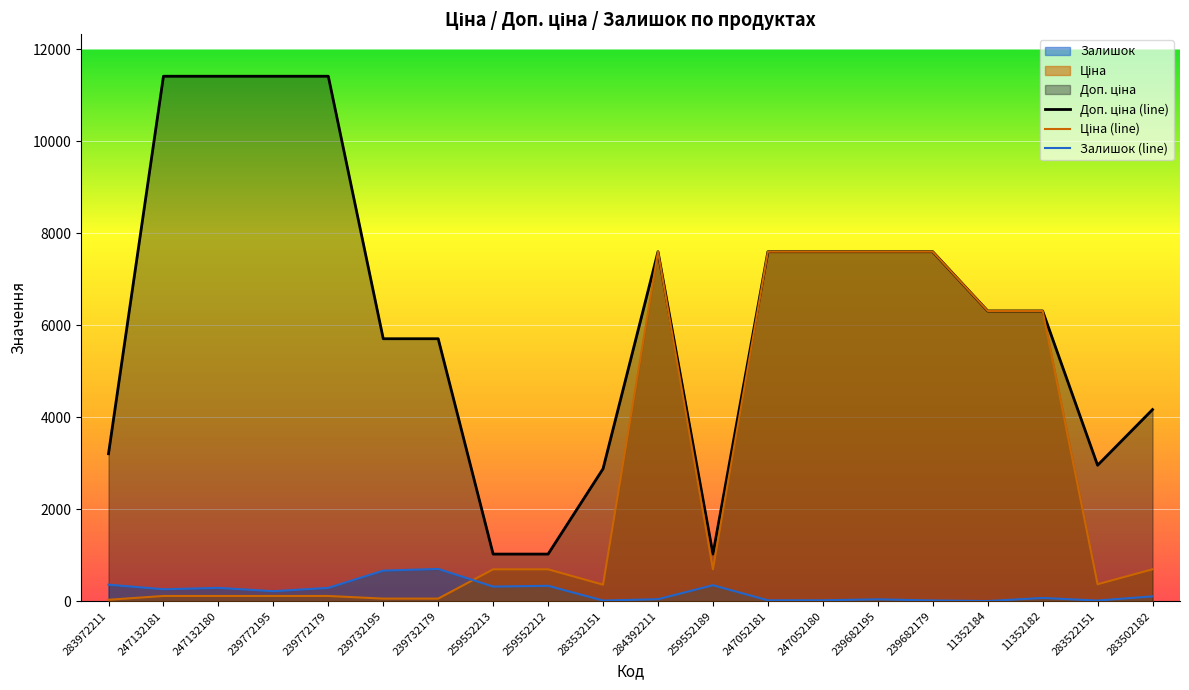

At which category is the sum across all series the highest?

284392211